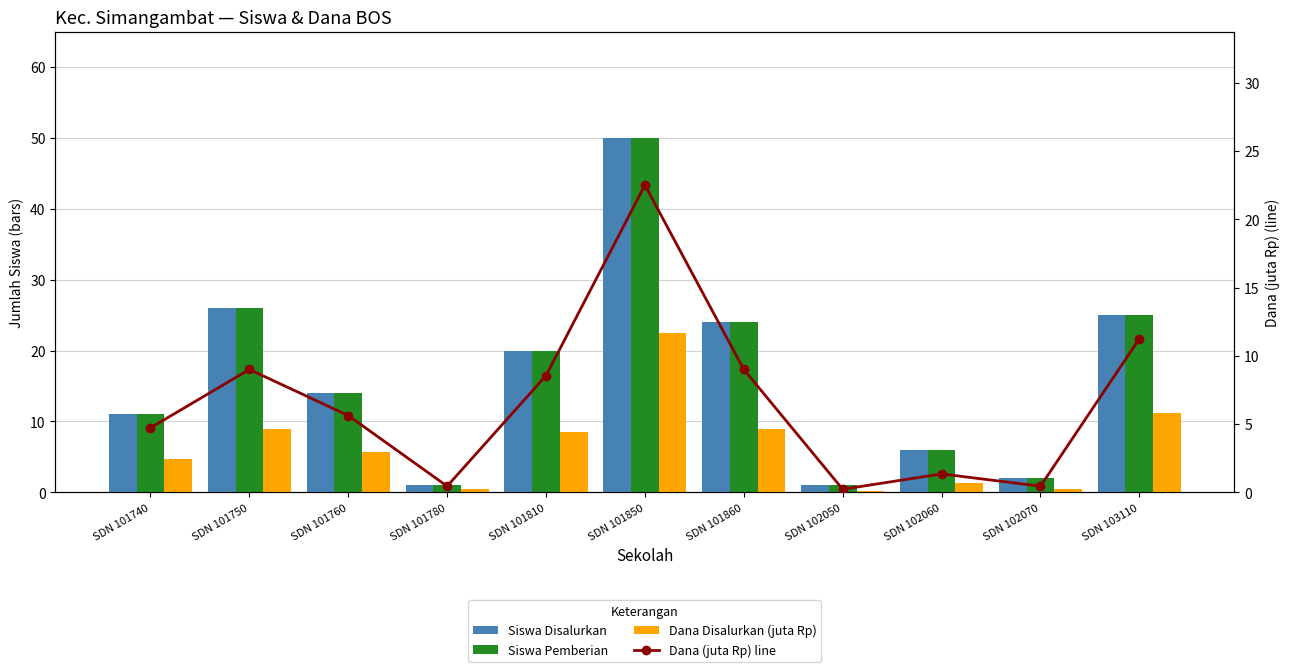

What is the total value across all series at SDN 103110?

72.5